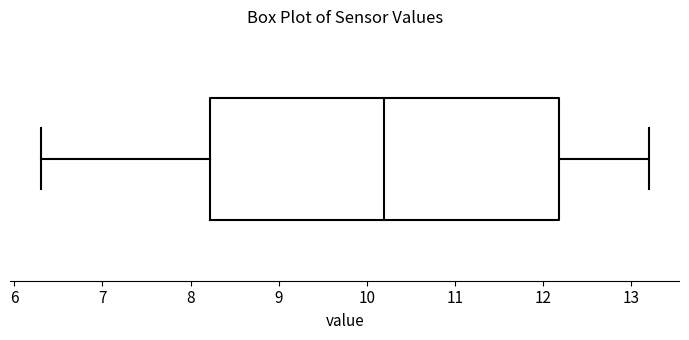

Read this box plot against the x-axis: the position of the median line, the range covered by the box, and the ends of both whiskers. The values are not printed on the chart, so give them approximately, as read against the axis.

median 10.2, box 8.2 to 12.2, whiskers 6.3 to 13.2